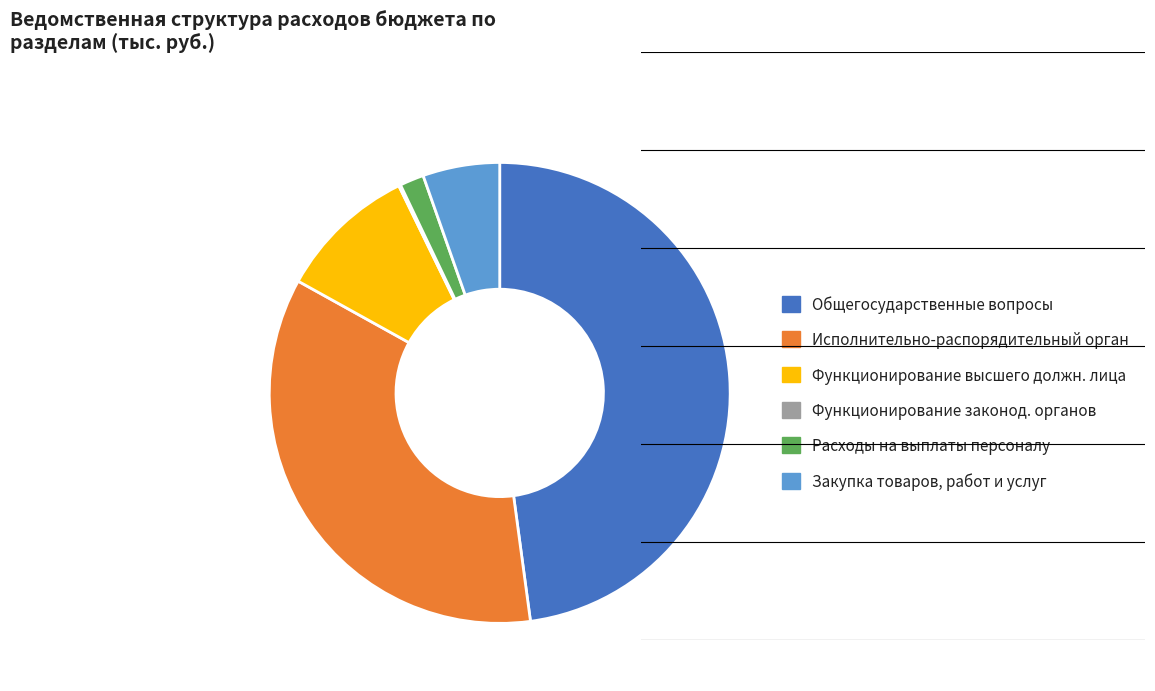

Is there any slice that represents more than half of the pie?

No